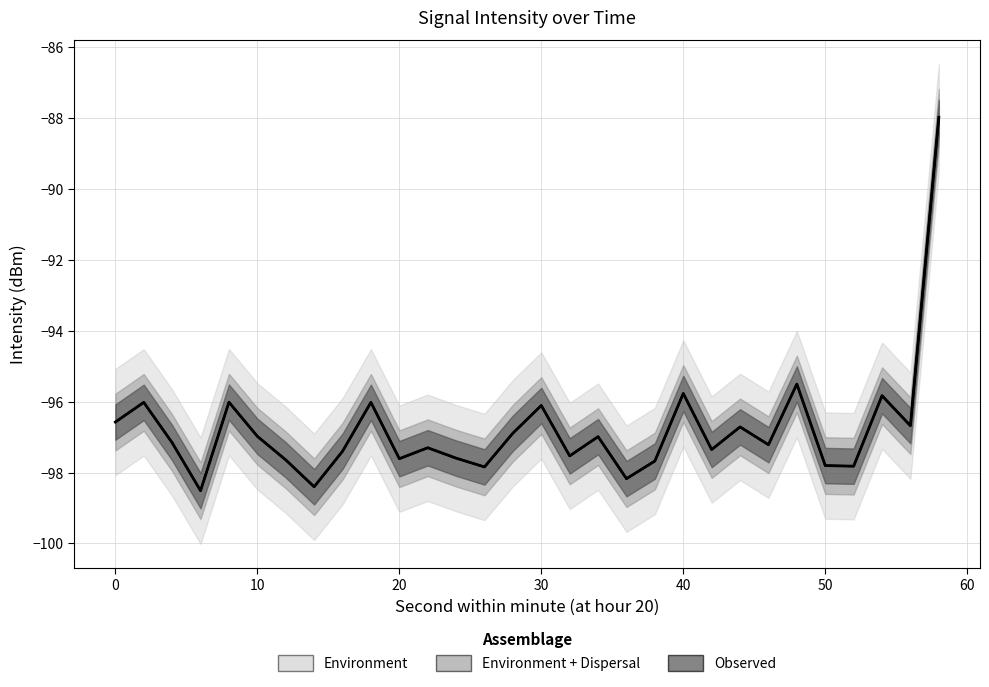

Does the chart display data point markers on the line(s)?

No